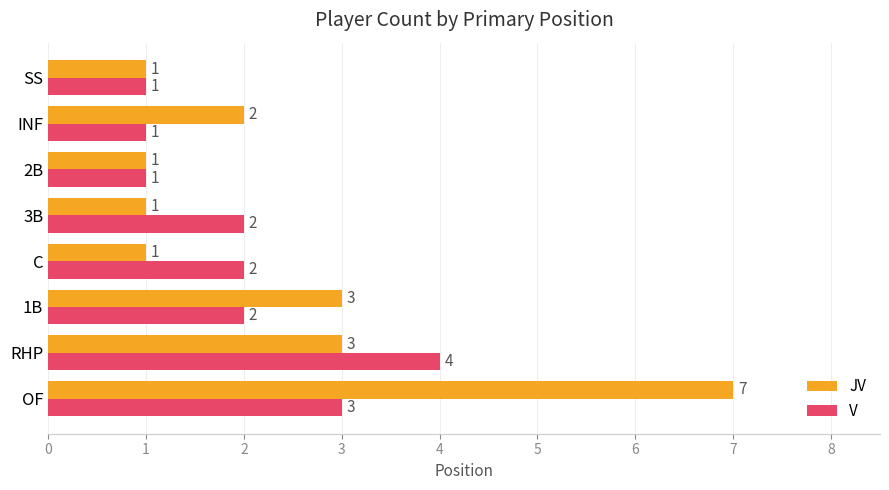

Which series has the widest spread of values?

JV